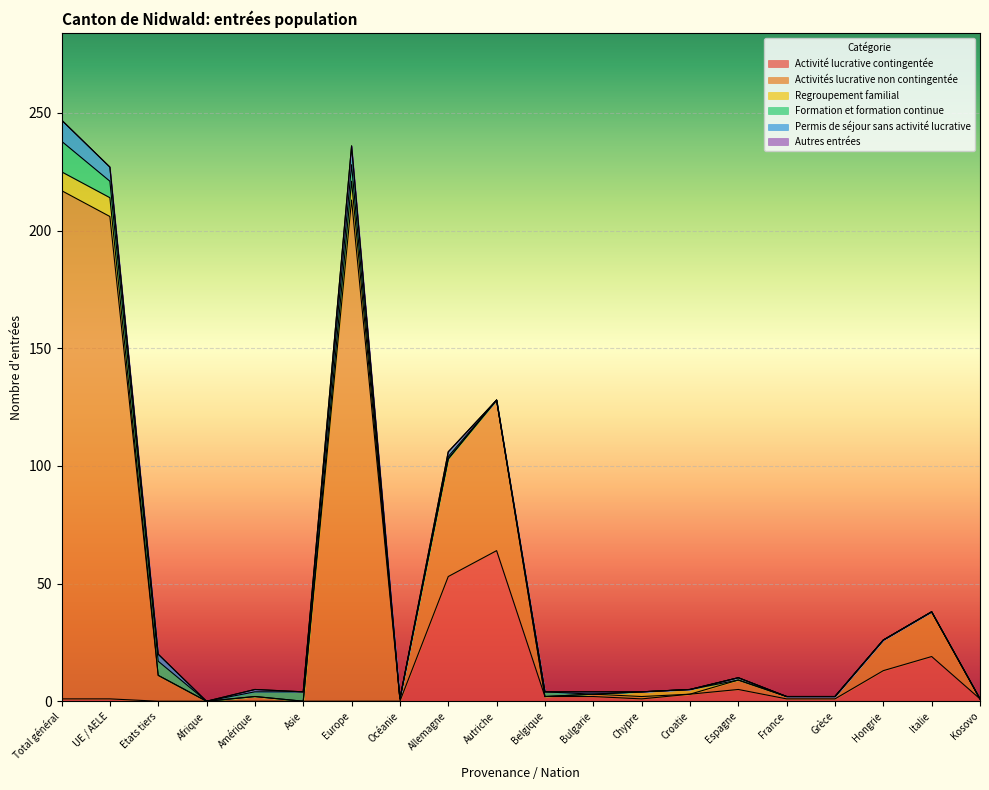

At which category does Activités lucrative non contingentée reach its first local peak?

Amérique